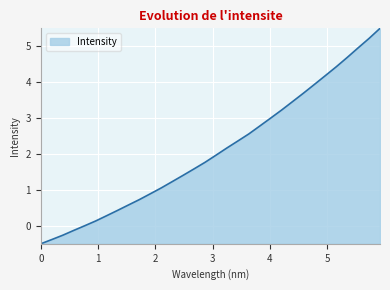

What is the maximum value shown in the chart?

5.5